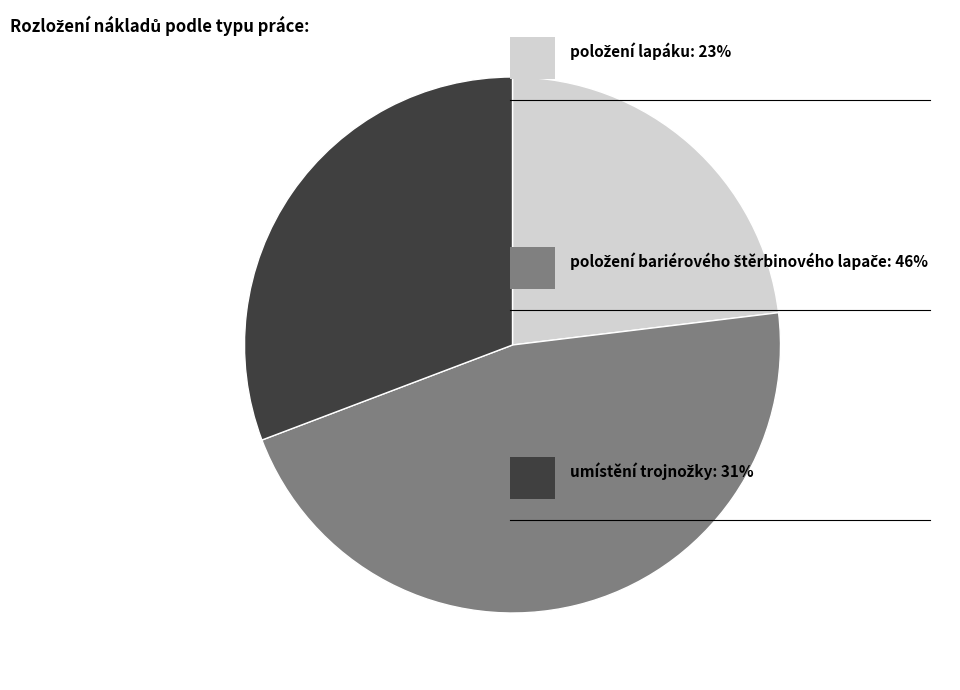

Does any single category account for the majority?

No